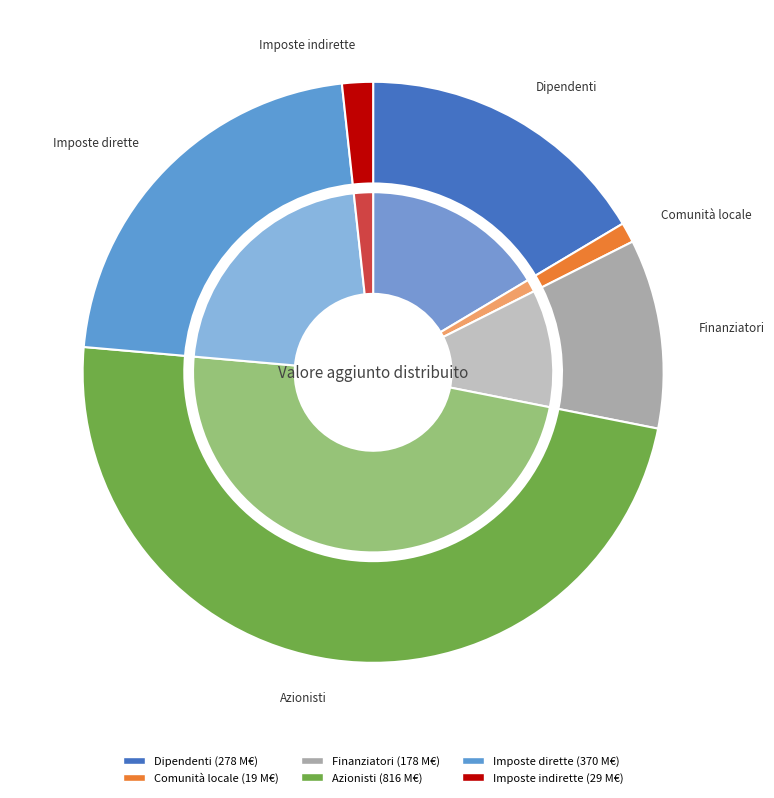

What percentage is the Azionisti slice, to the nearest percent?

48%